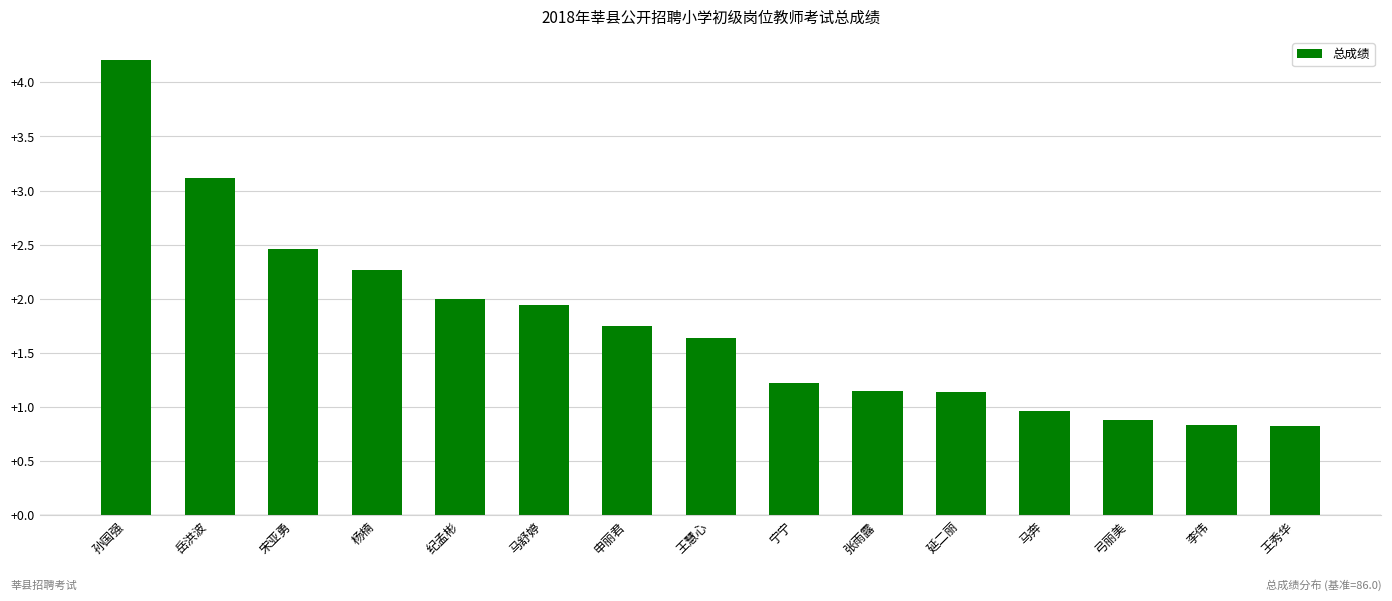

Which label corresponds to the largest value in the chart?

孙国强